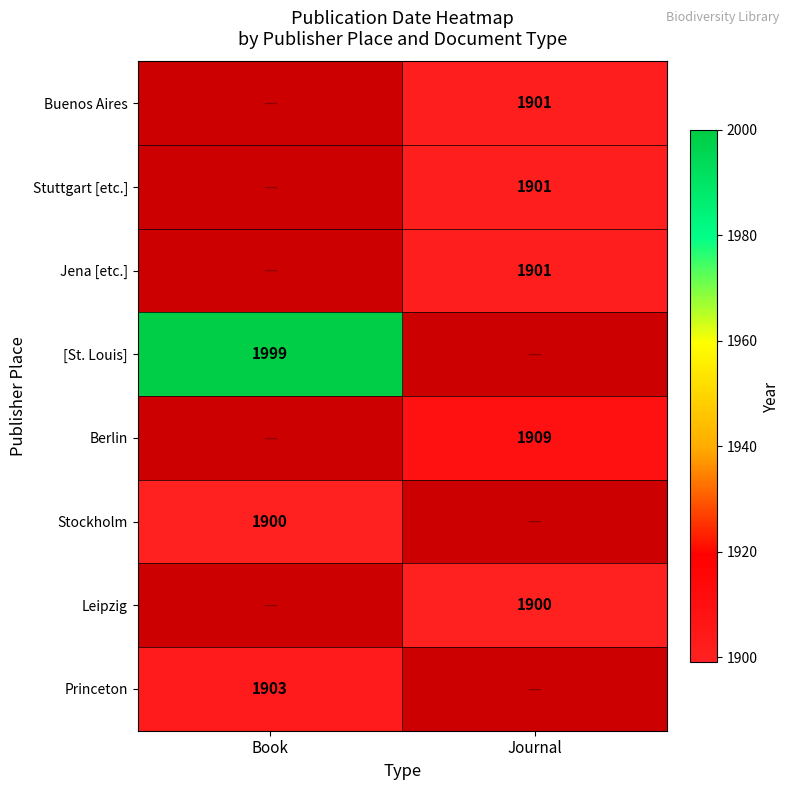

The value of Buenos Aires at Journal is 1901. True or false?

True